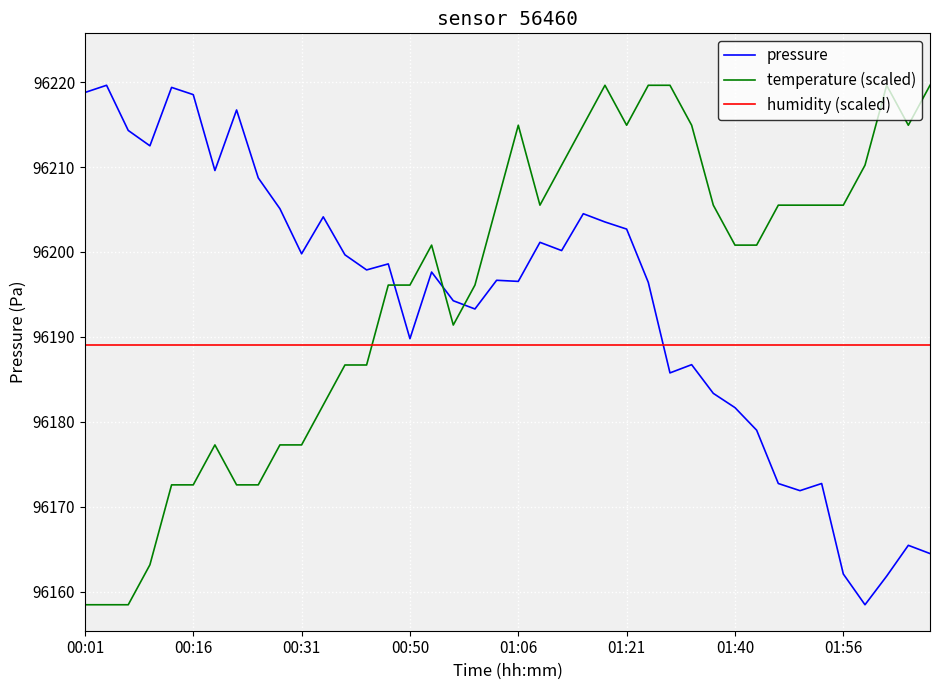

What is the maximum value shown in the chart?

96219.6